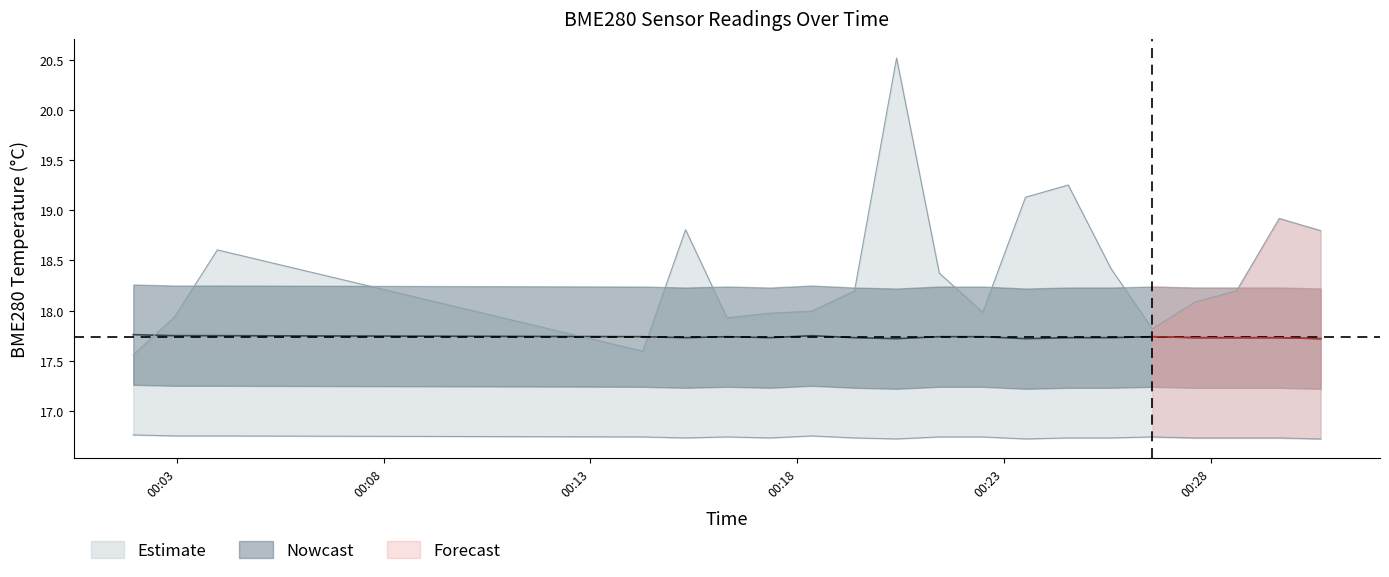

The value of BME280_temperature at 2022/11/08 00:02:57 is 17.8. True or false?

True